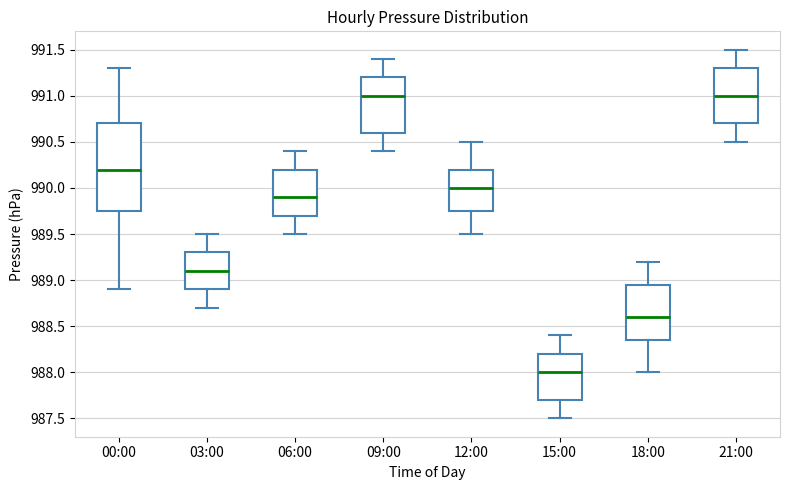

Reading left to right, read every box against the y-axis: the position of its median line, the range the box covers, and the ends of its whiskers. The values are not printed on the chart, so give them approximately, as read against the axis.

00:00: median 990.20, box 989.75 to 990.70, whiskers 988.90 to 991.30
03:00: median 989.10, box 988.90 to 989.30, whiskers 988.70 to 989.50
06:00: median 989.90, box 989.70 to 990.20, whiskers 989.50 to 990.40
09:00: median 991.00, box 990.60 to 991.20, whiskers 990.40 to 991.40
12:00: median 990.00, box 989.75 to 990.20, whiskers 989.50 to 990.50
15:00: median 988.00, box 987.70 to 988.20, whiskers 987.50 to 988.40
18:00: median 988.60, box 988.35 to 988.95, whiskers 988.00 to 989.20
21:00: median 991.00, box 990.70 to 991.30, whiskers 990.50 to 991.50